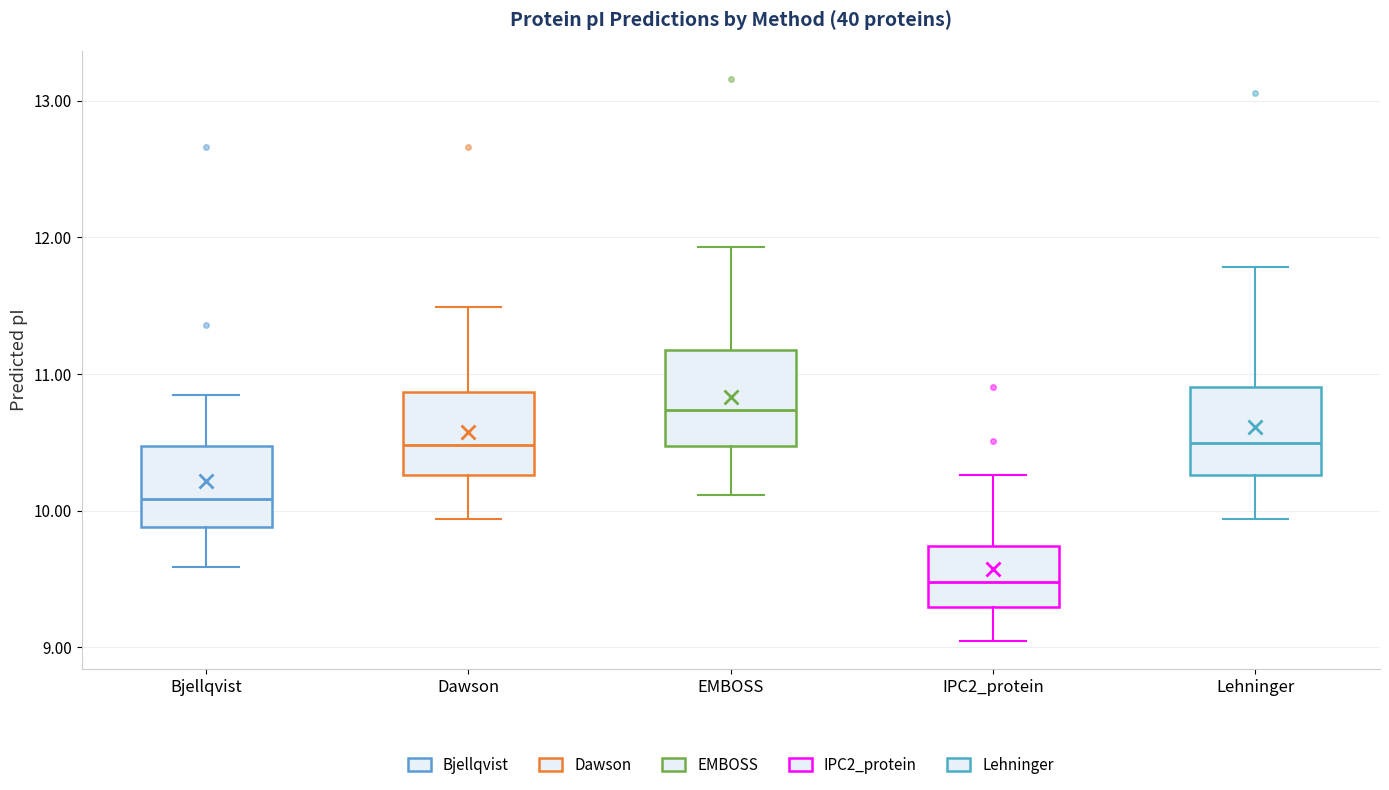

Reading left to right, transcribe this box plot: for each box, give where its median line is, the range the box spans, and where its two whiskers end, as read against the y-axis. The values are not printed on the chart, so give them approximately, as read against the axis.

Bjellqvist: median 10.1, box 9.9 to 10.5, whiskers 9.6 to 10.8
Dawson: median 10.5, box 10.3 to 10.9, whiskers 9.9 to 11.5
EMBOSS: median 10.7, box 10.5 to 11.2, whiskers 10.1 to 11.9
IPC2_protein: median 9.5, box 9.3 to 9.7, whiskers 9.0 to 10.3
Lehninger: median 10.5, box 10.3 to 10.9, whiskers 9.9 to 11.8